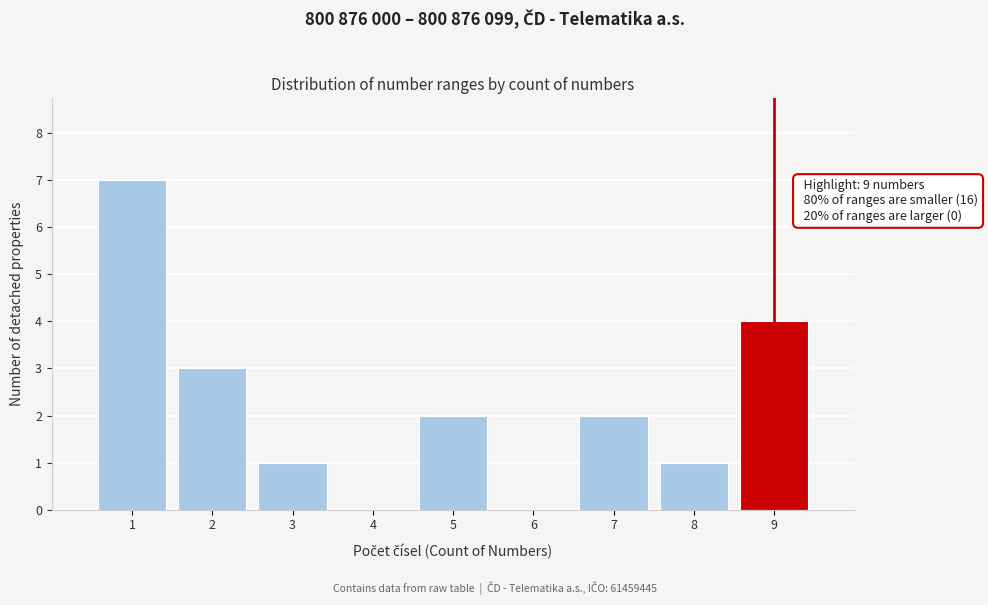

Over which range of the x-axis is the bar tallest?

0.5 to 1.5